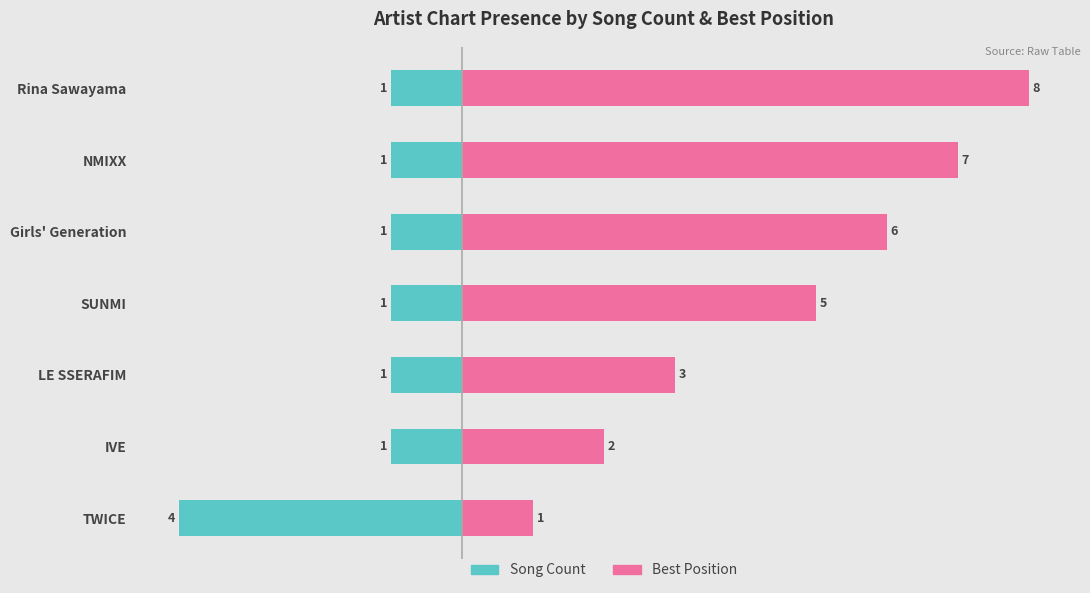

Which series has the largest total across all categories?

Best Position